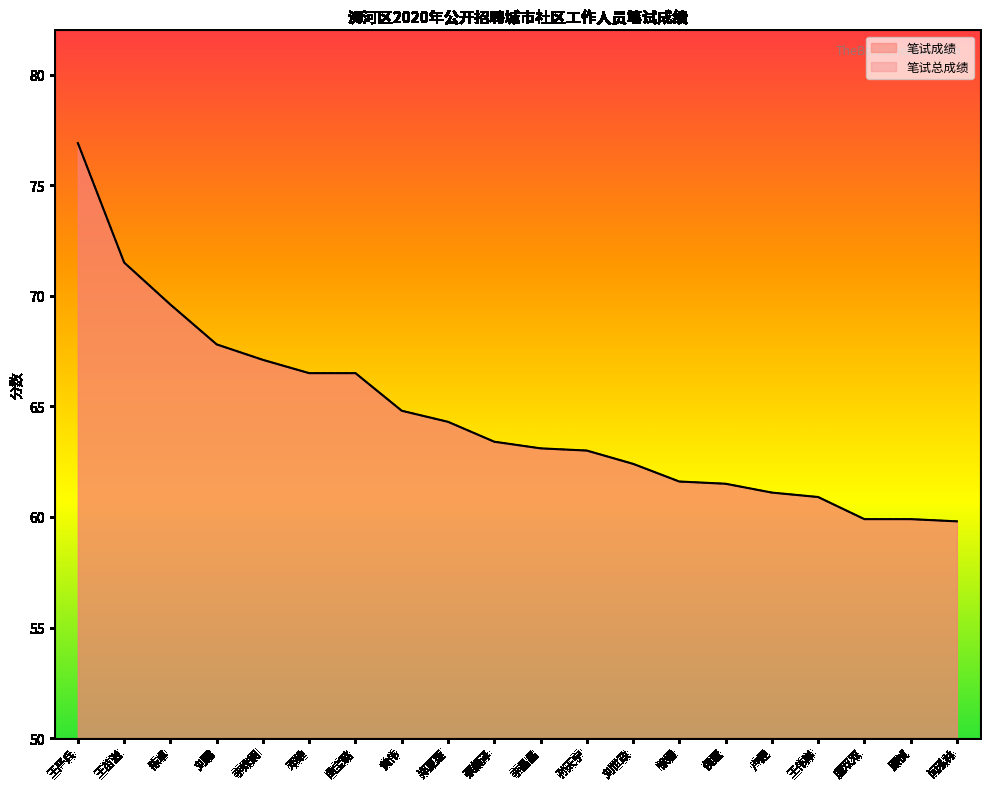

How many values in the 笔试总成绩 series exceed 63?

11